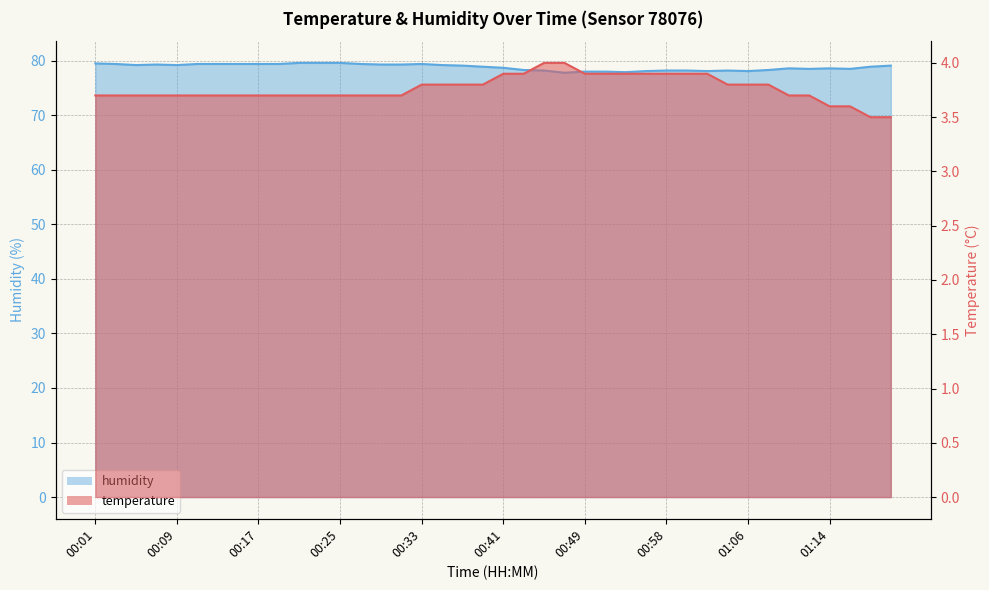

What is the total value across all series at 00:05?

82.9